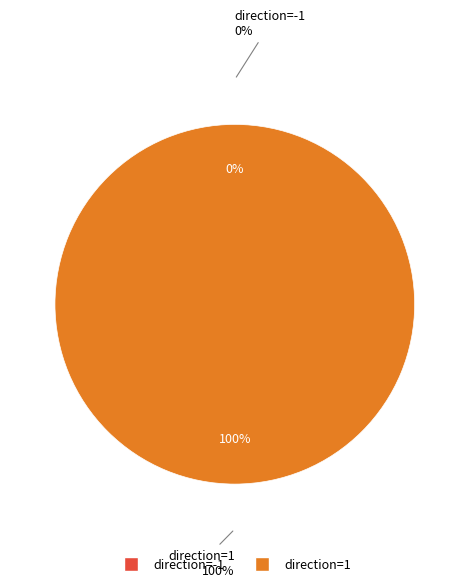

To the nearest percent, what portion does direction=1 represent?

100%